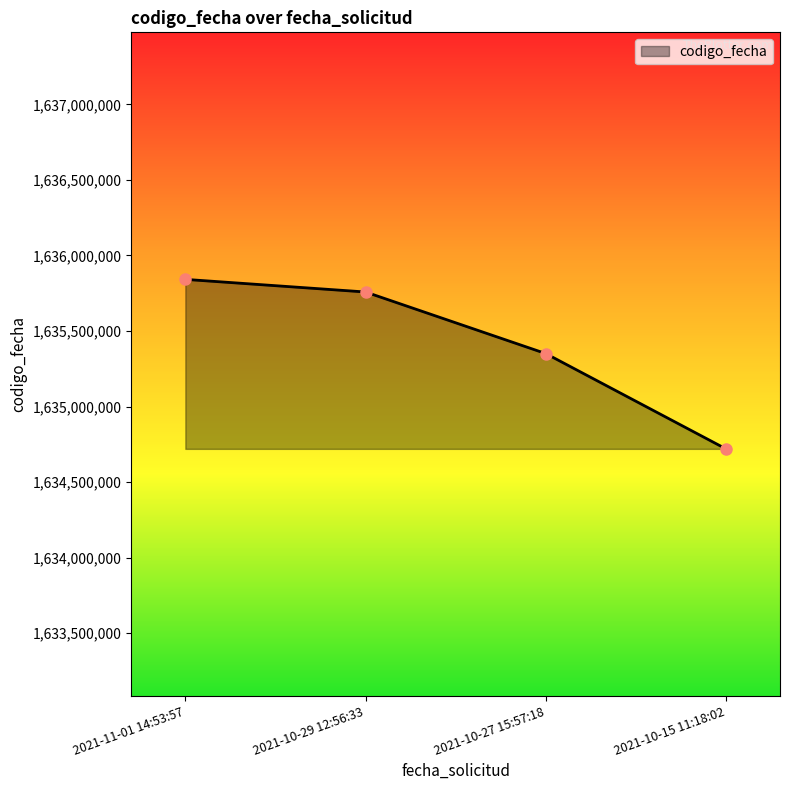

Which label corresponds to the smallest value in the chart?

2021-10-15 11:18:02